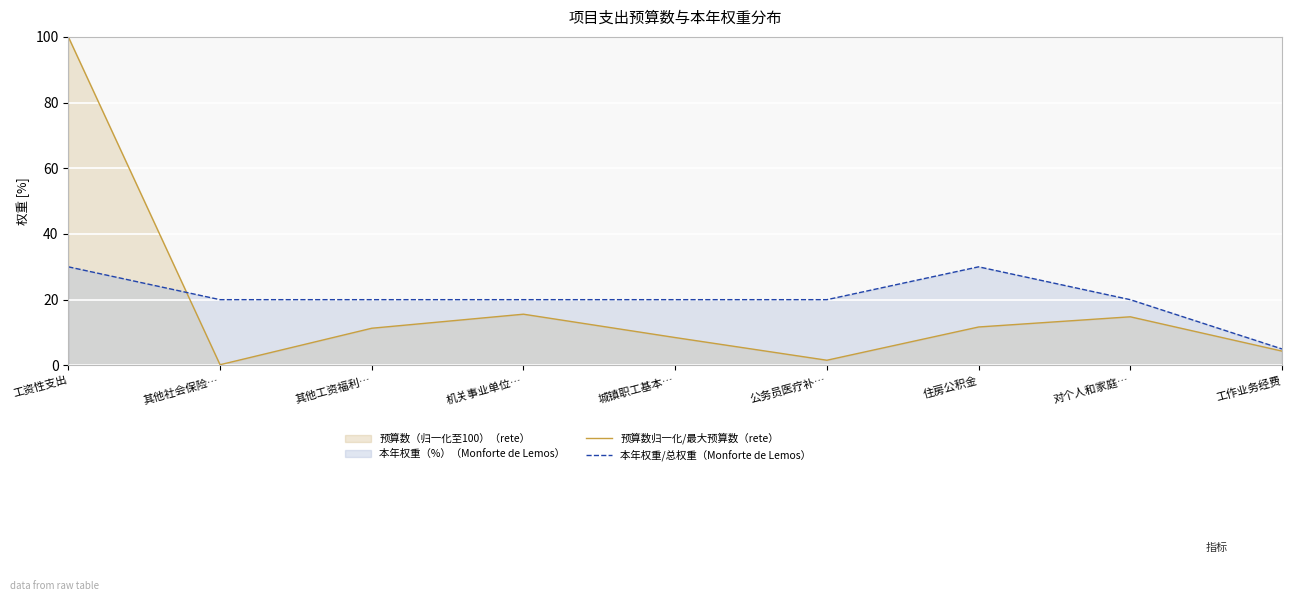

What is the sum of the 本年权重/总权重（Monforte de Lemos） values at 工资性支出 and 其他工资福利…?

50.0